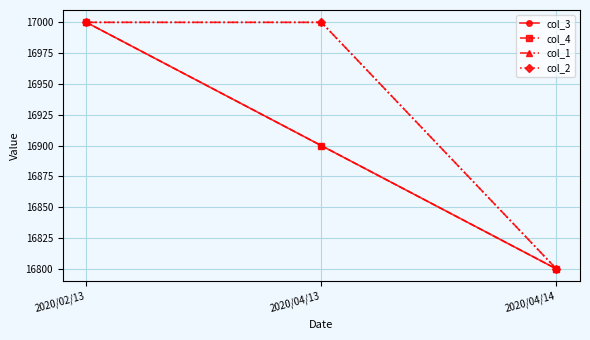

What is the value of the col_2 point at the 2nd from the left?

17000